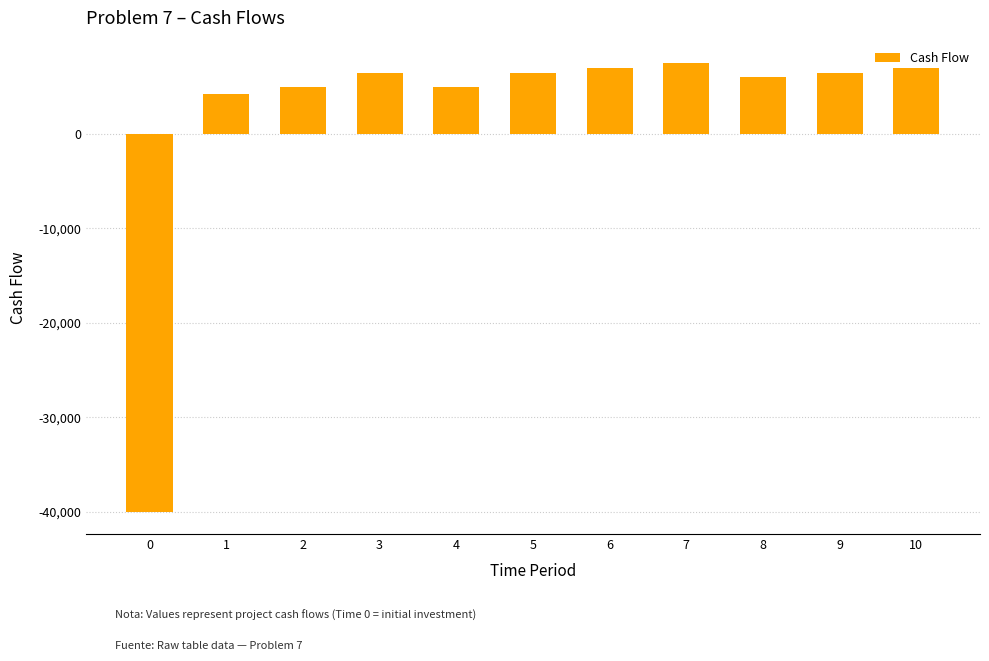

At which category does the chart reach its peak across all series?

7